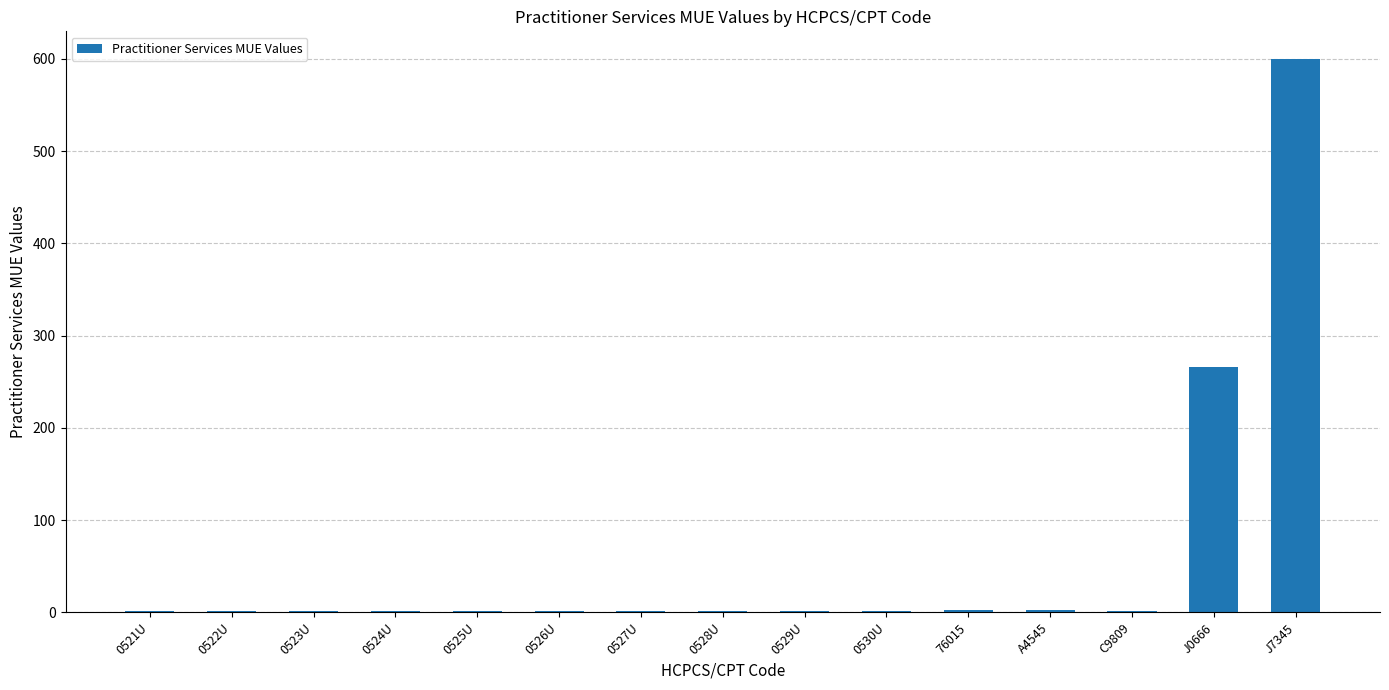

Is it true that the value at J7345 is 600?

True